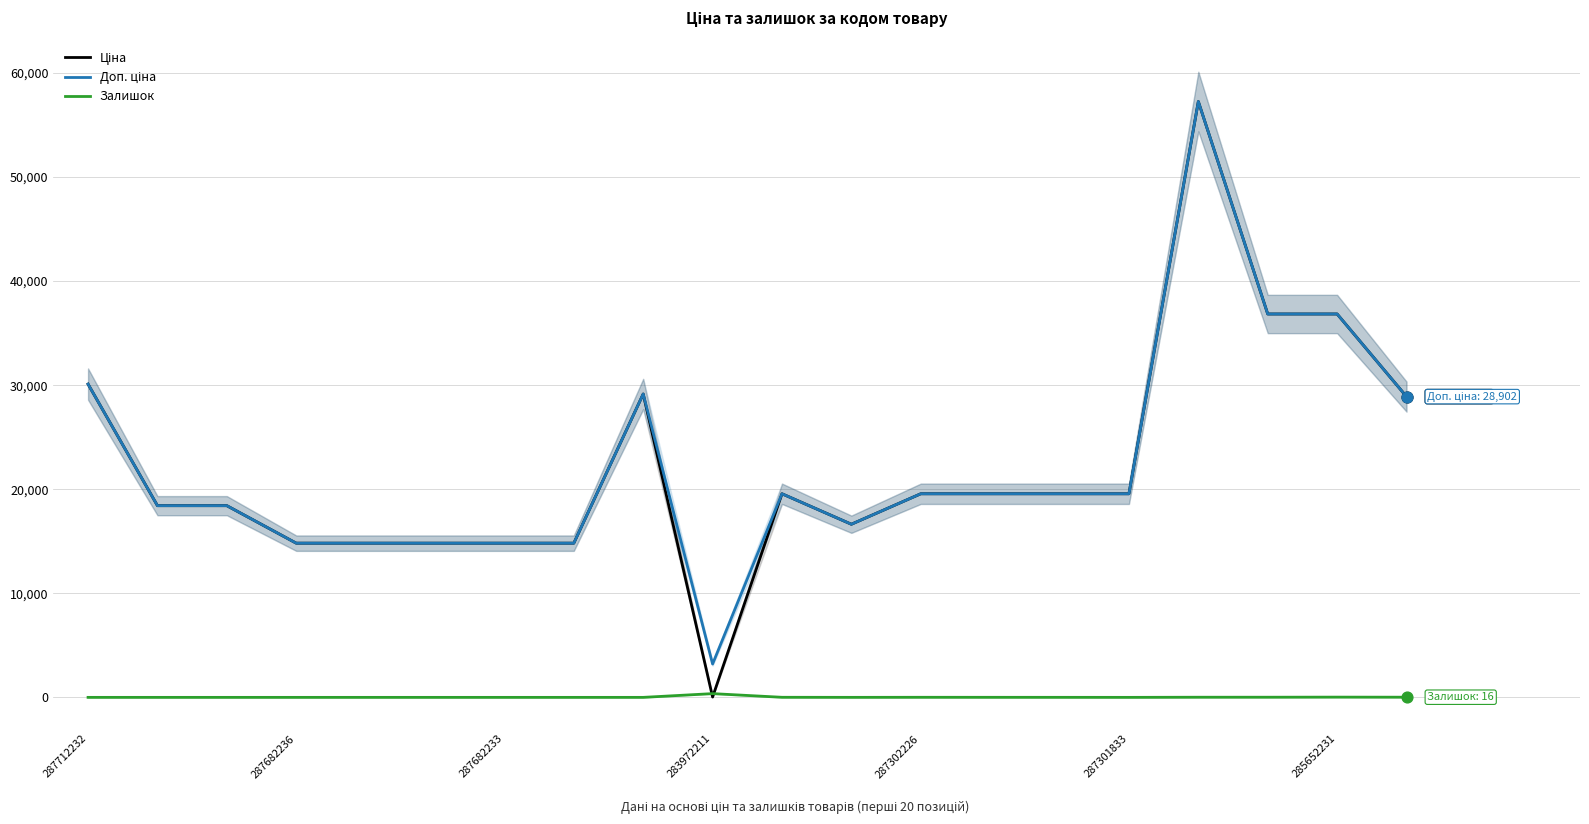

Which series has the largest total across all categories?

Доп. ціна